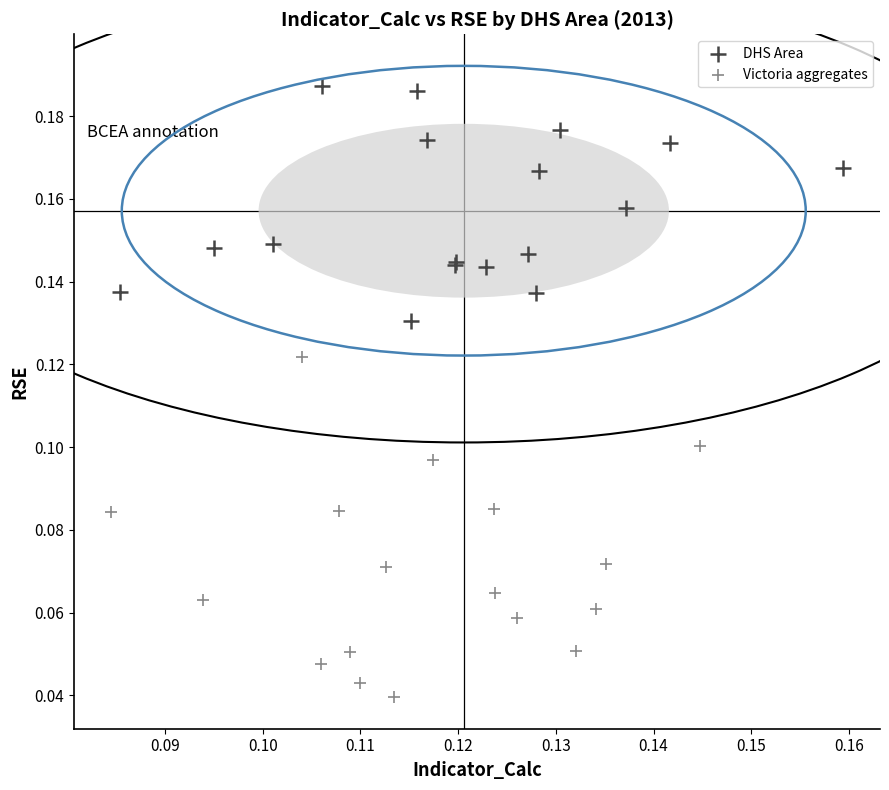

Which series reaches the minimum Y coordinate?

Victoria aggregates